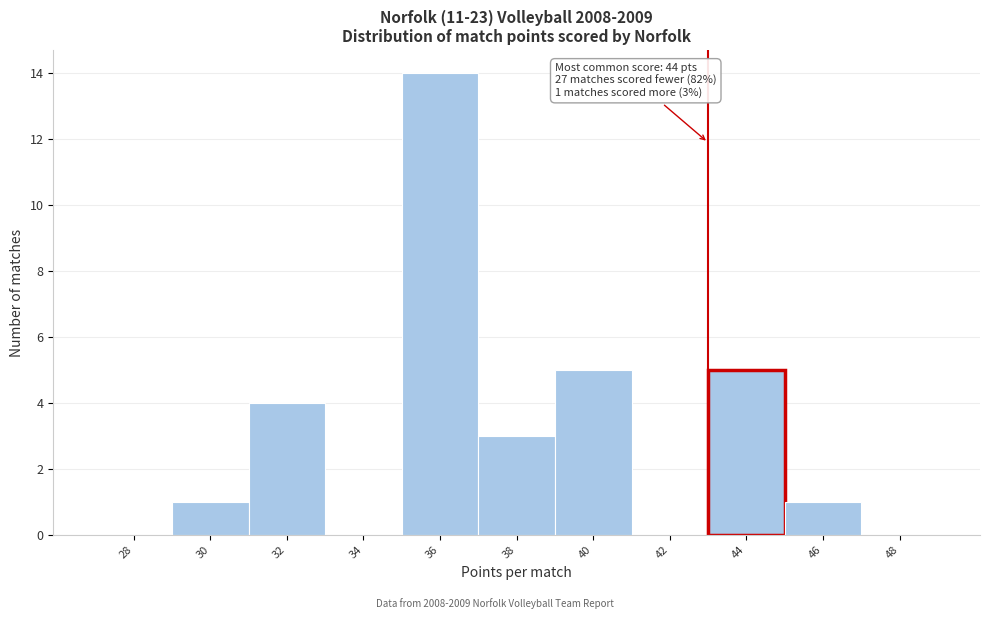

The chart shows a value of 3 at 38. True or false?

True